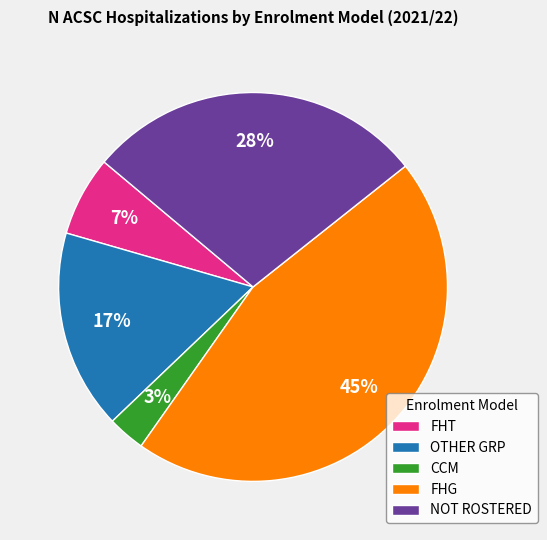

Which has a higher value, NOT ROSTERED or FHG?

FHG